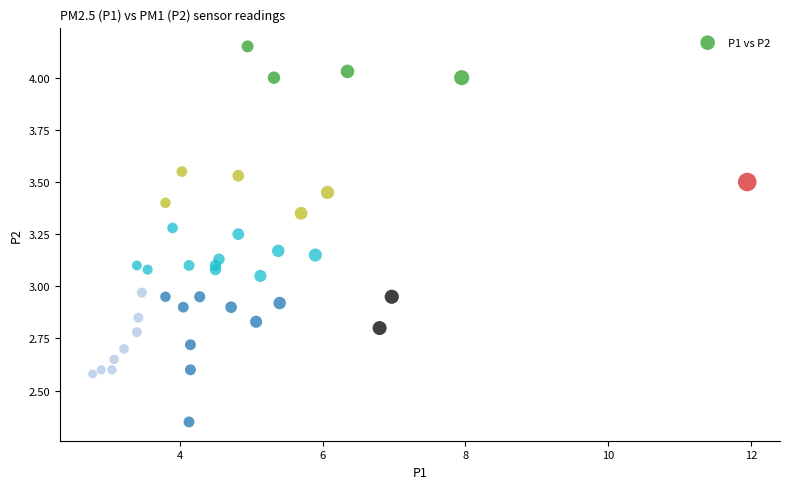

What is the range of X values (max minus min)?

9.2